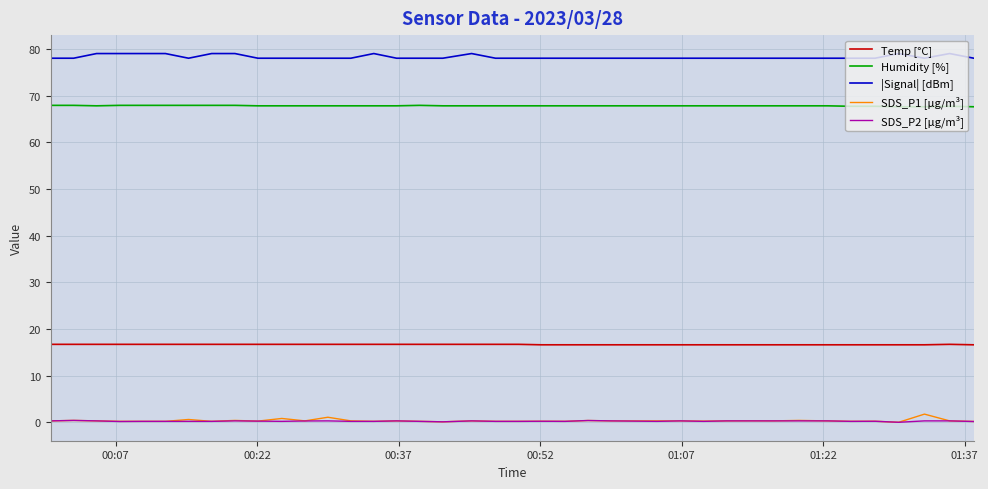

What is the lowest value of the Temp [°C] series?

16.6